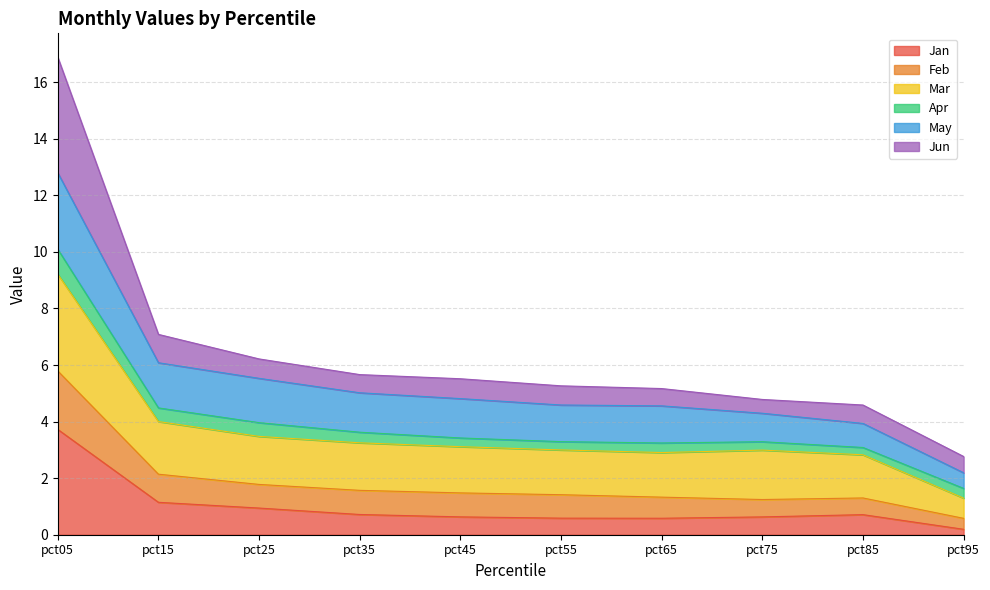

True or false: Feb and Mar cross at least once.

False